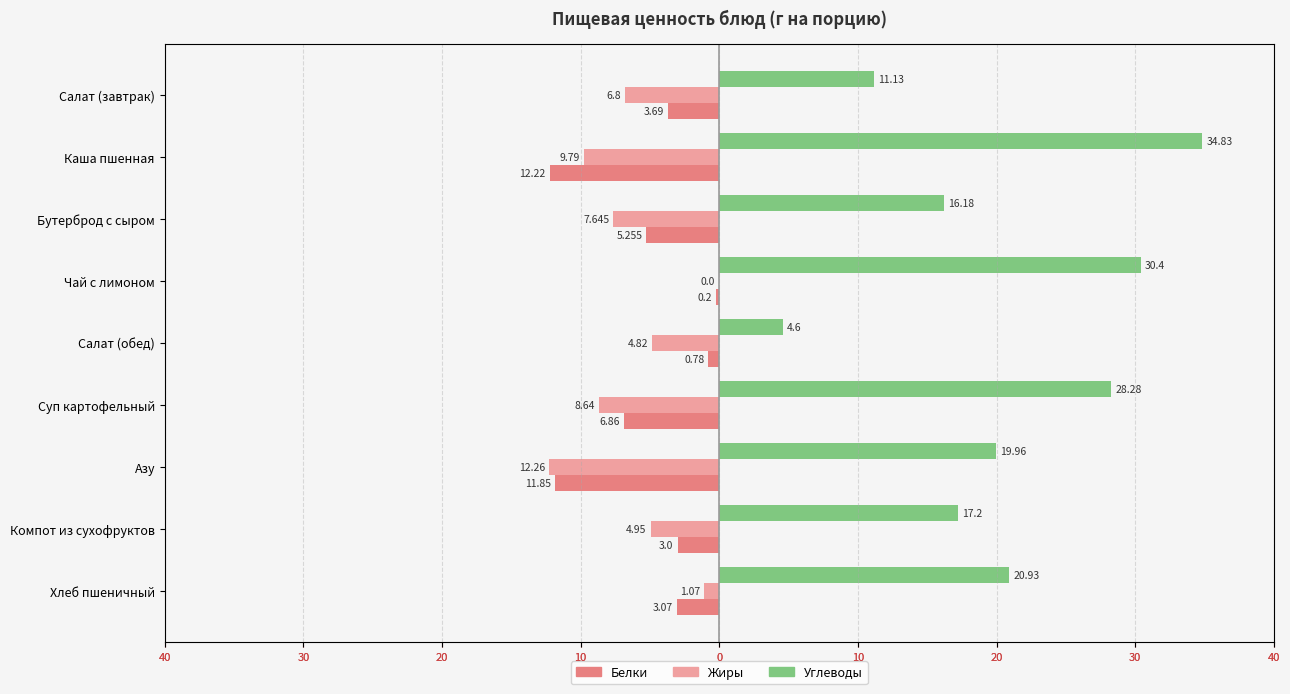

The value of Жиры at Суп картофельный is -14.2. True or false?

False